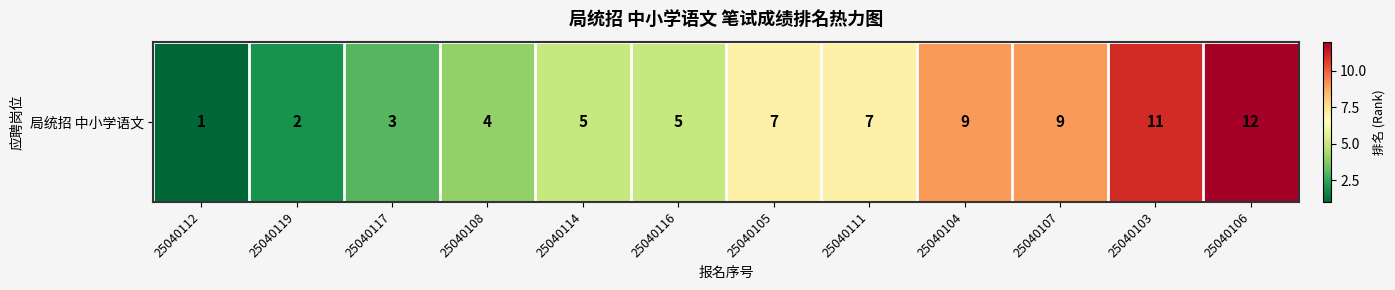

The chart shows a value of 2 at 25040108. True or false?

False